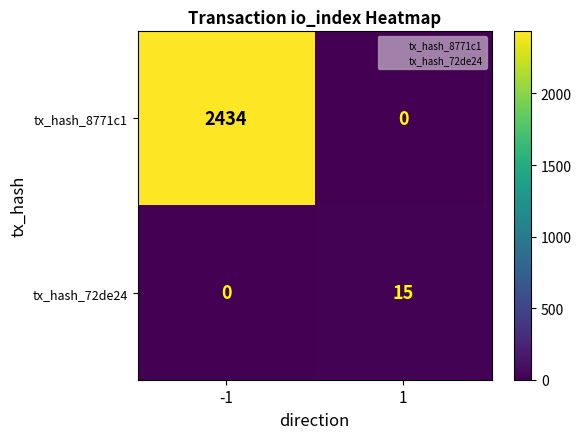

What is the spread (max minus min) of values at 1?

15